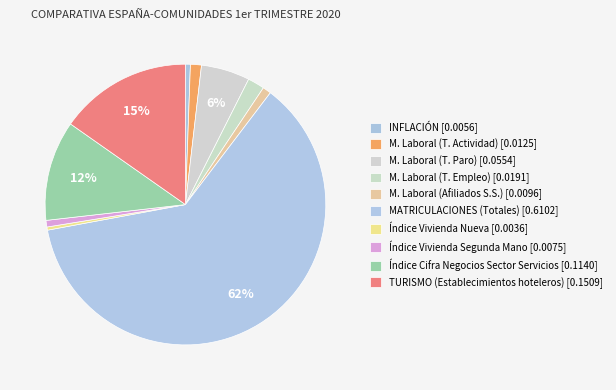

How many slices are in this pie chart?

10